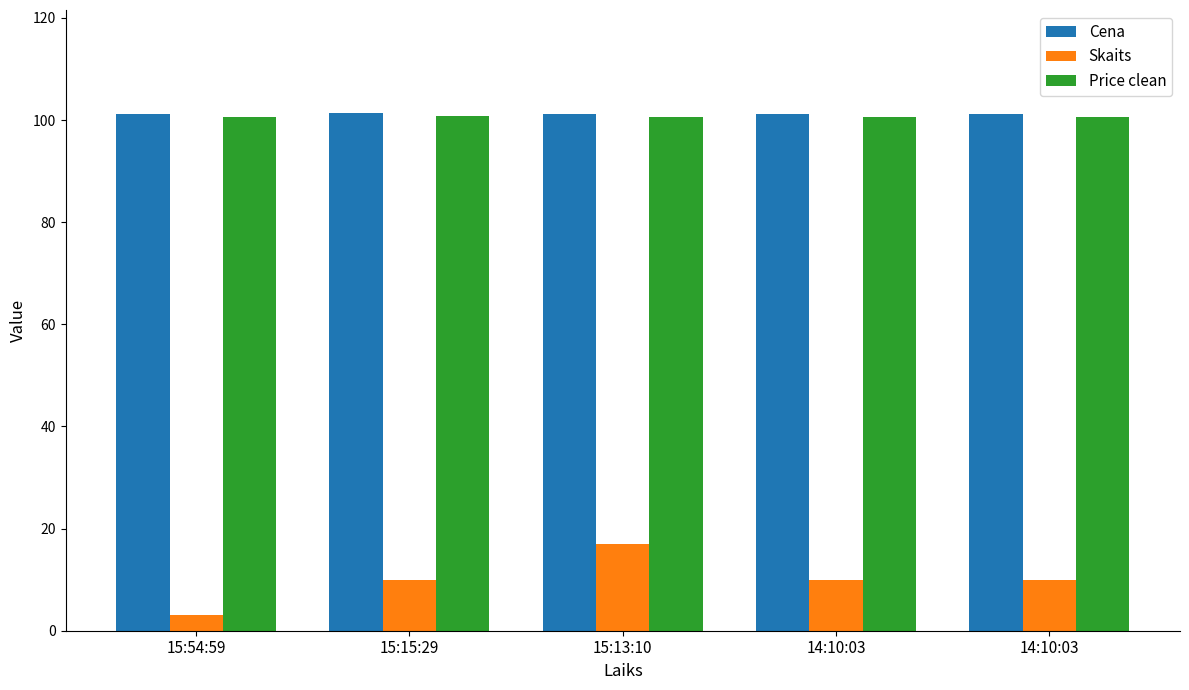

Does the chart contain any negative values?

No